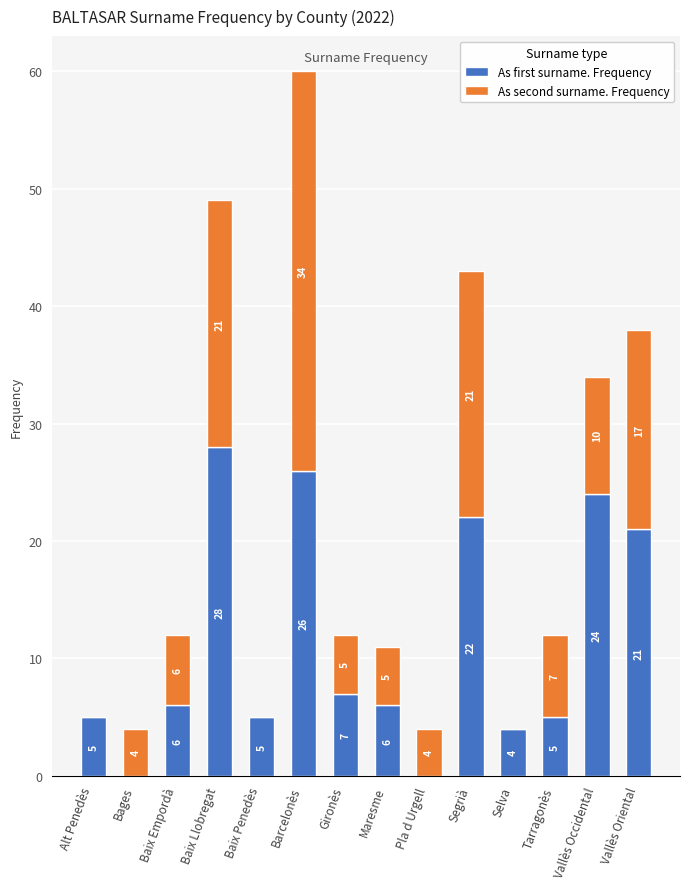

What is the total value across all series at Gironès?

12